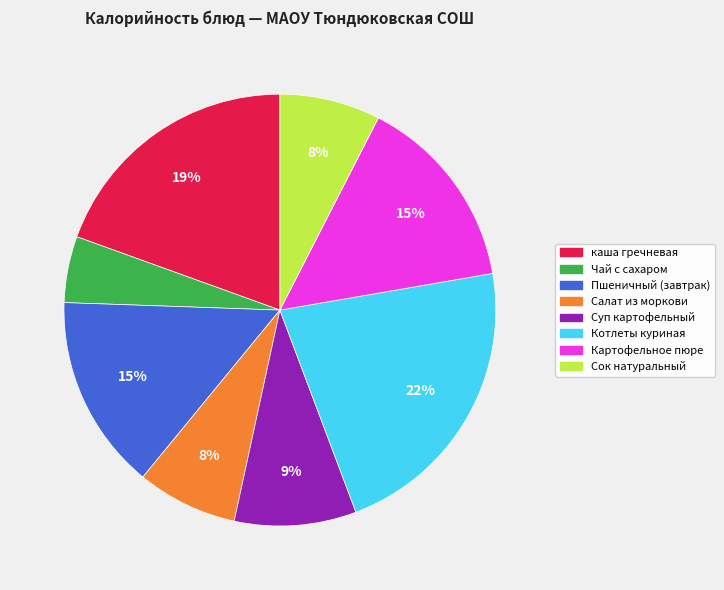

How many slices are in this pie chart?

8